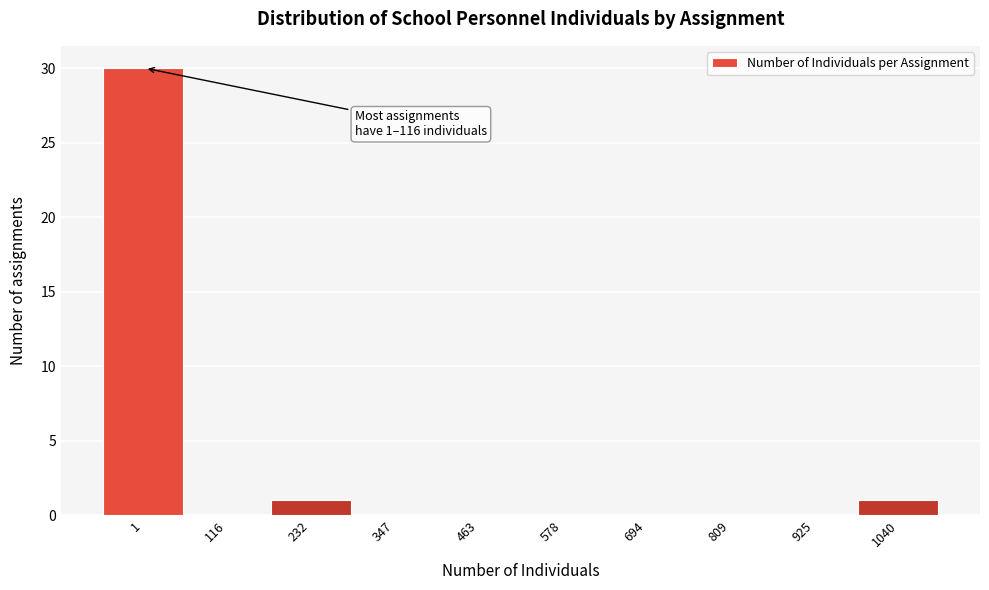

Reading left to right, extract all data points from this chart.

1=30	116=0	232=1	347=0	463=0	578=0	694=0	809=0	925=0	1040=1